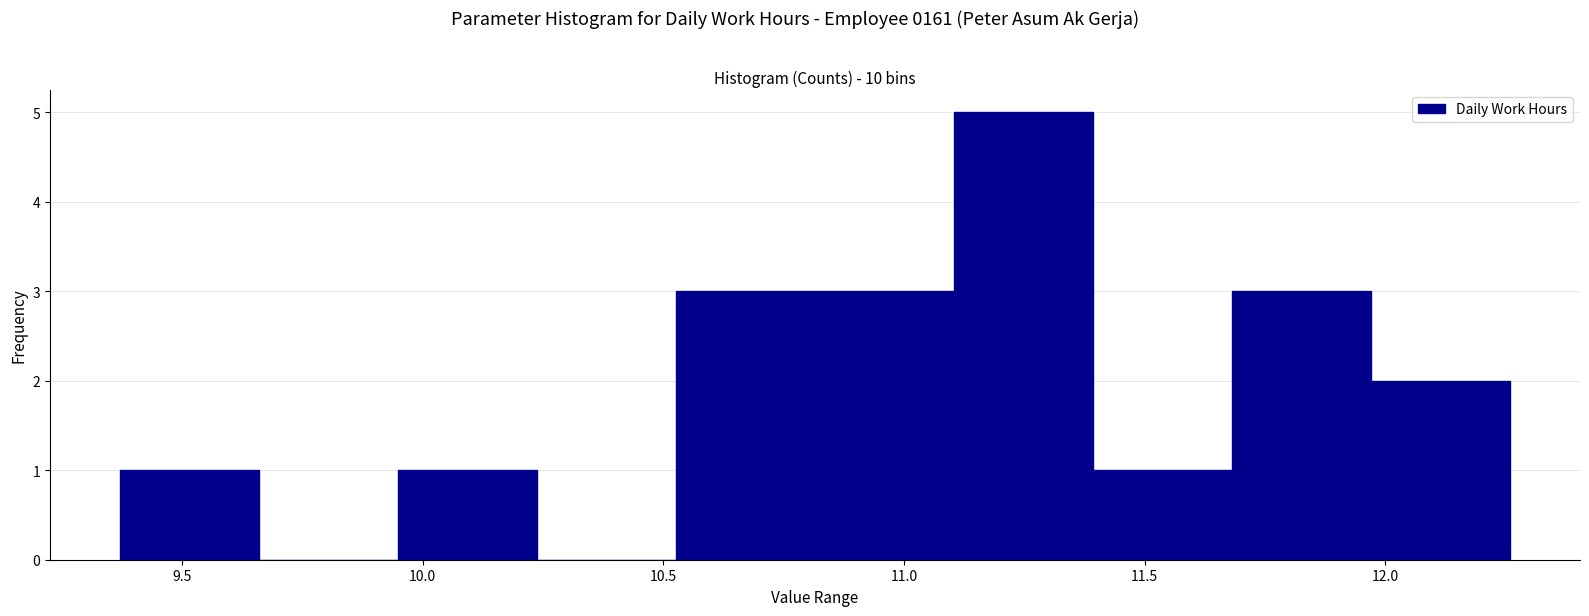

What is the height of the bar covering 11.70 to 11.95 on the x-axis? Neither the bar edges nor the heights are printed on the chart, so give them approximately, as read against the axes.

3